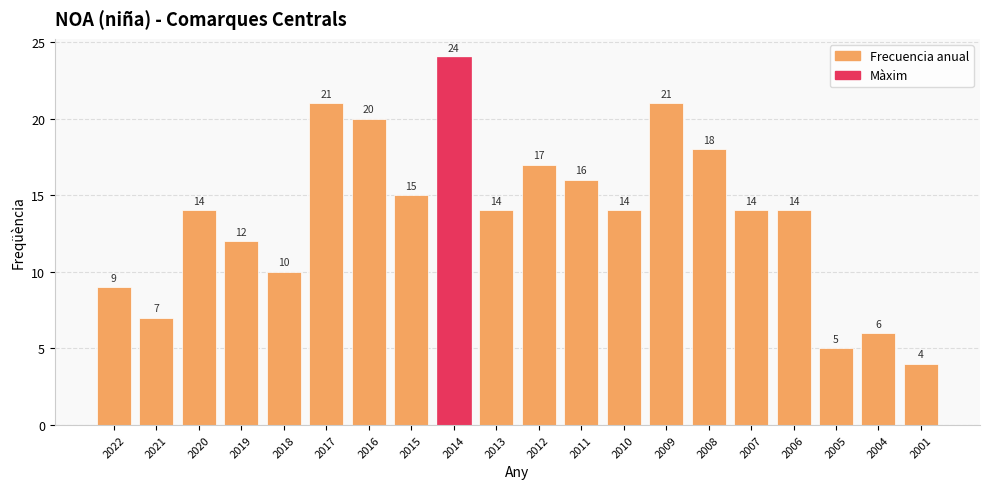

What is the smallest value displayed?

4